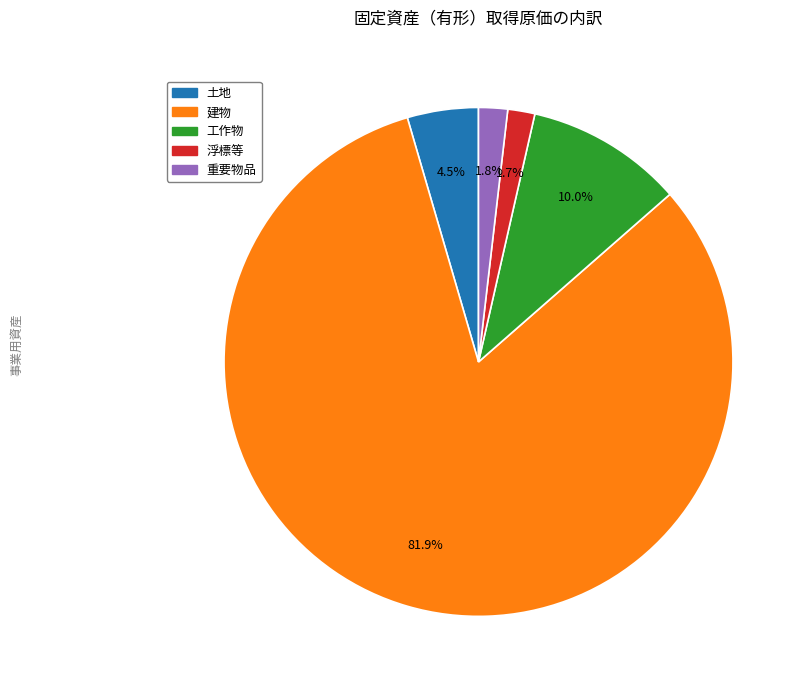

Which category has the biggest portion of the pie?

建物